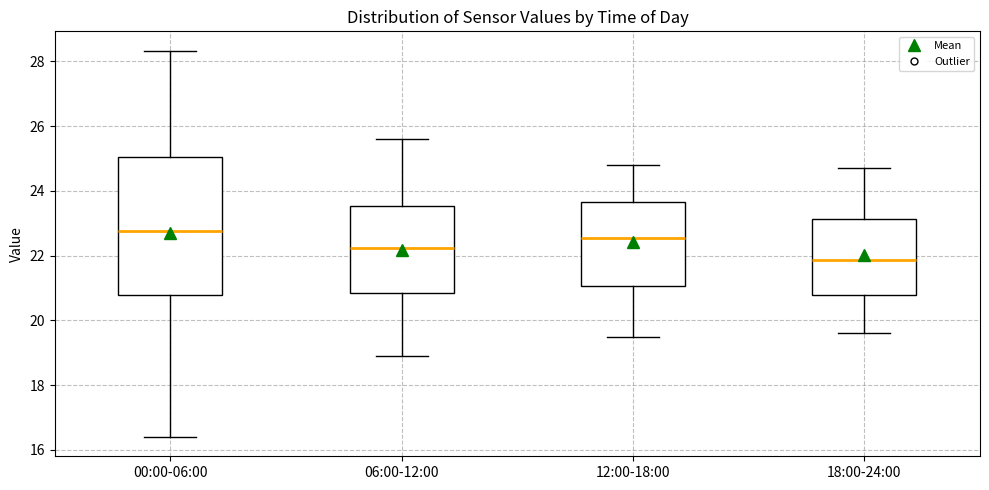

Reading left to right, read every box against the y-axis: the position of its median line, the range the box covers, and the ends of its whiskers. The values are not printed on the chart, so give them approximately, as read against the axis.

00:00-06:00: median 22.8, box 20.8 to 25.0, whiskers 16.4 to 28.4
06:00-12:00: median 22.2, box 20.8 to 23.6, whiskers 19.0 to 25.6
12:00-18:00: median 22.6, box 21.0 to 23.6, whiskers 19.6 to 24.8
18:00-24:00: median 21.8, box 20.8 to 23.2, whiskers 19.6 to 24.8